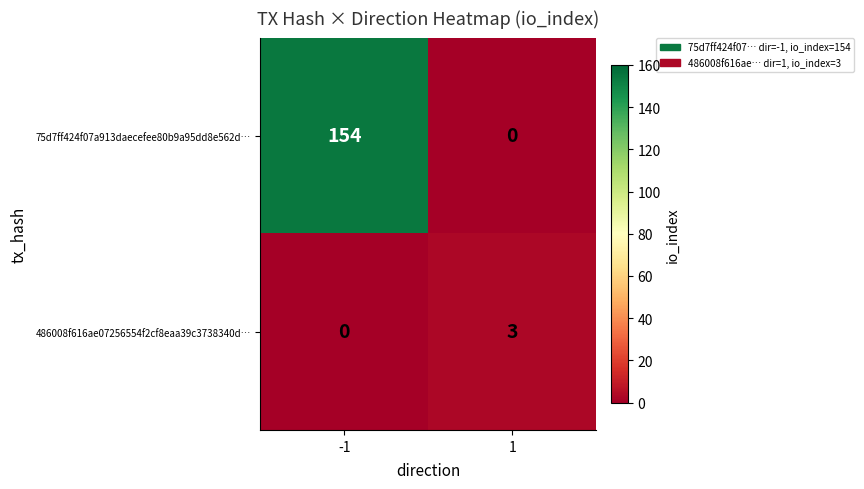

Is it true that 75d7ff424f07a913daecefee80b9a95dd8e562d… equals 154 at -1?

True